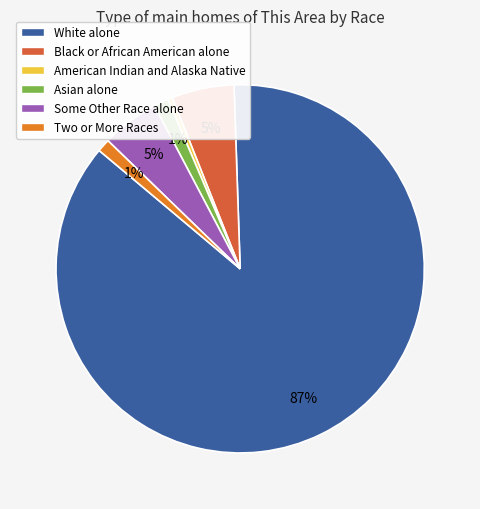

How many segments does this pie chart have?

6